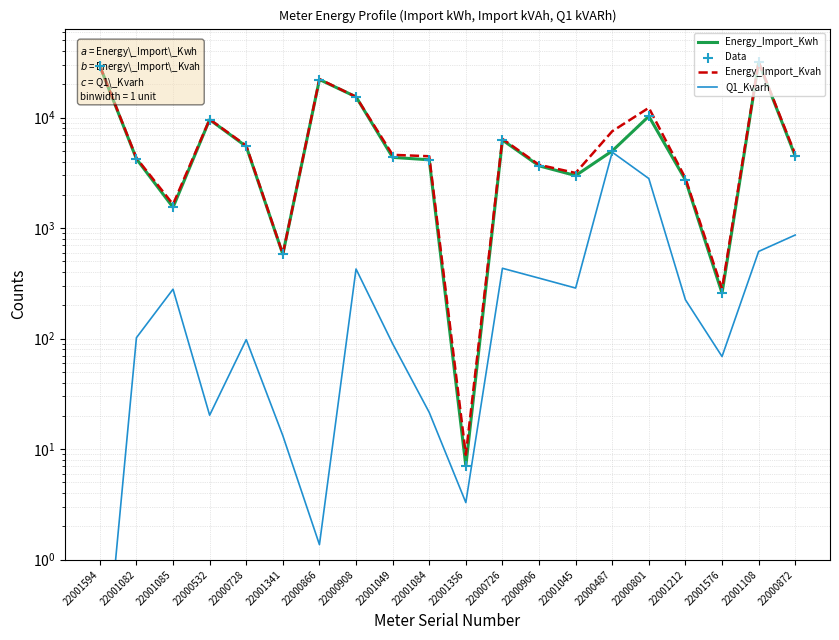

Which series has the largest Y range (max minus min)?

Energy_Import_Kvah